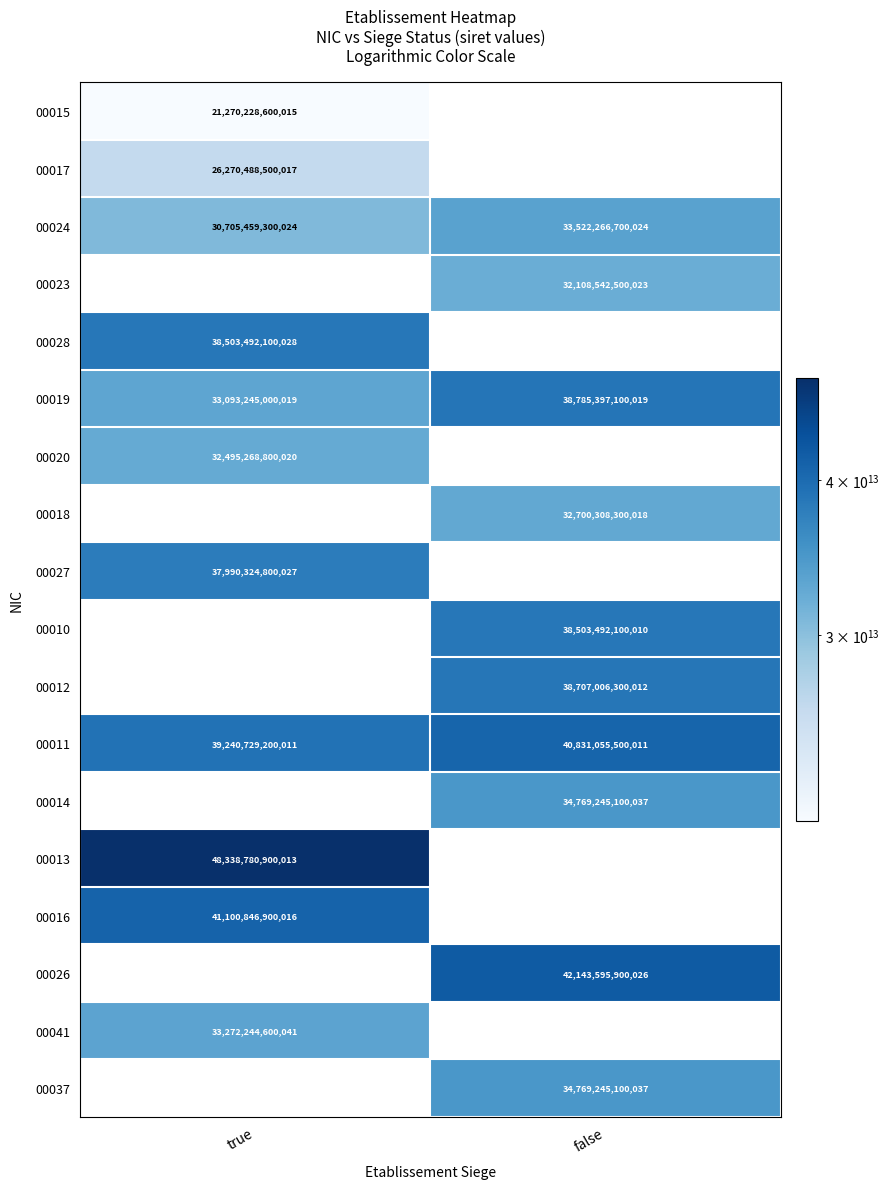

At which label does 00011 reach its minimum?

true